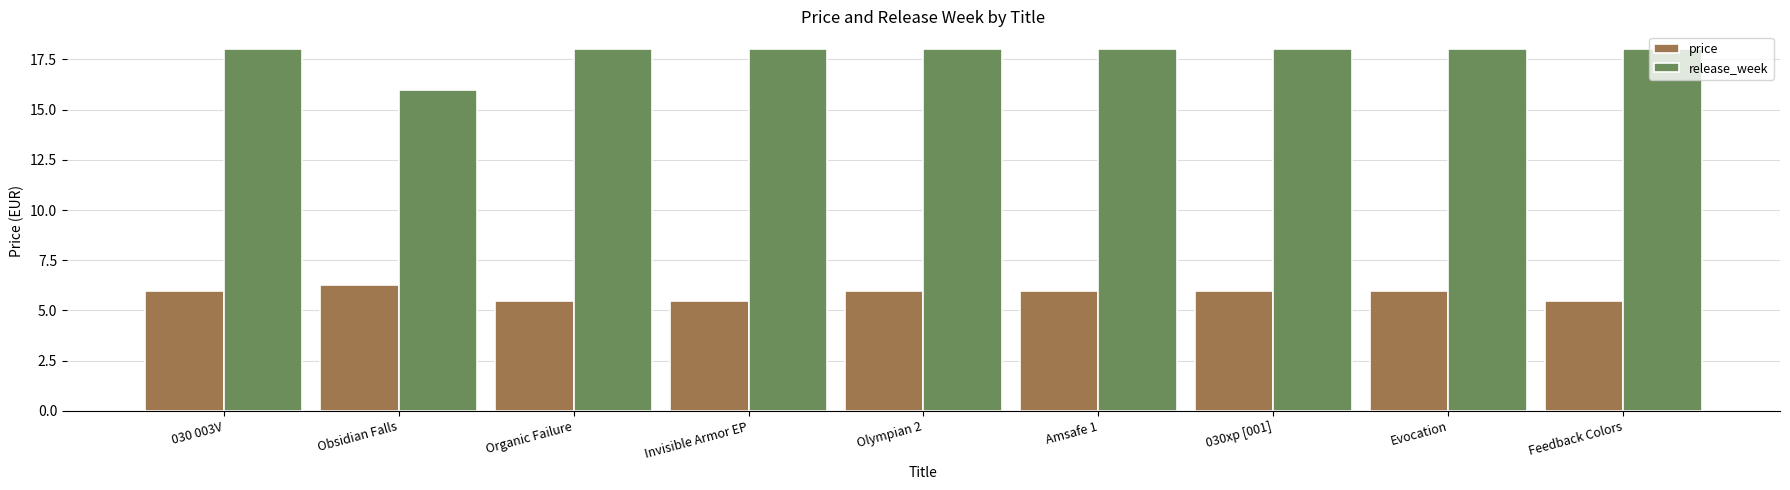

Is it true that release_week equals 31.0 at Feedback Colors?

False